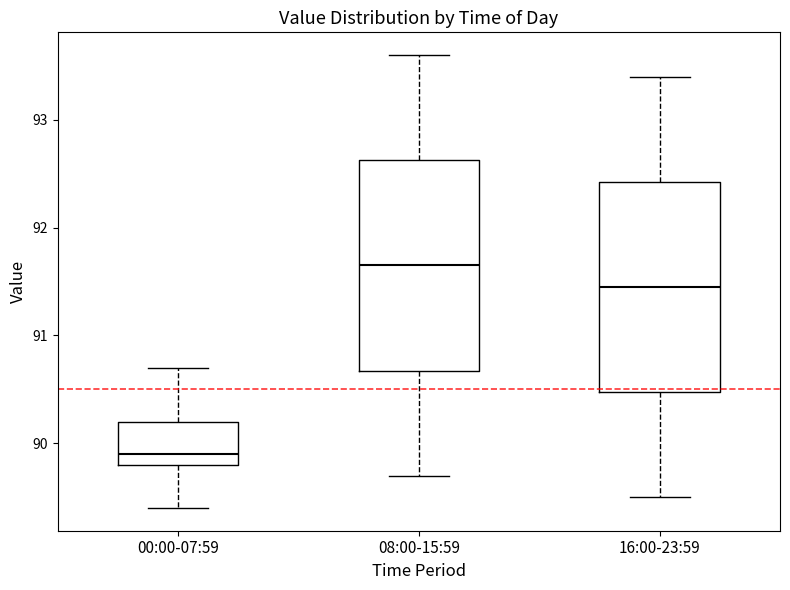

Reading left to right, transcribe this box plot: for each box, give where its median line is, the range the box spans, and where its two whiskers end, as read against the y-axis. The values are not printed on the chart, so give them approximately, as read against the axis.

00:00-07:59: median 89.9, box 89.8 to 90.2, whiskers 89.4 to 90.7
08:00-15:59: median 91.7, box 90.7 to 92.6, whiskers 89.7 to 93.6
16:00-23:59: median 91.5, box 90.5 to 92.4, whiskers 89.5 to 93.4